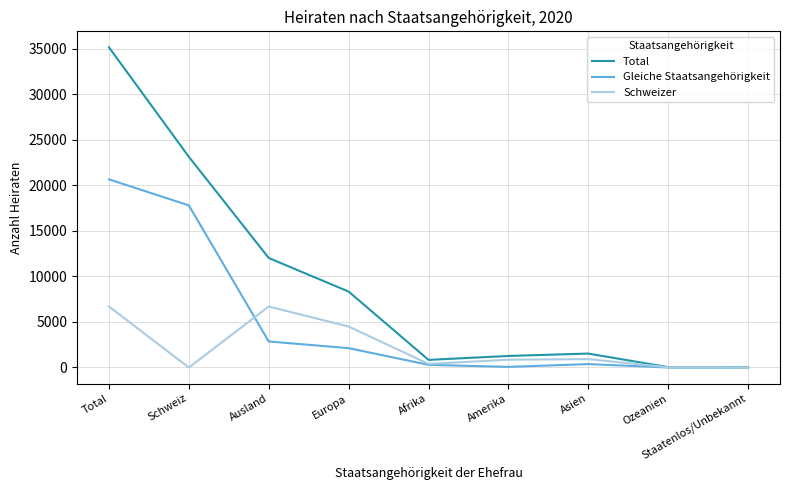

What is the difference between the highest and lowest values at Ausland?

9166